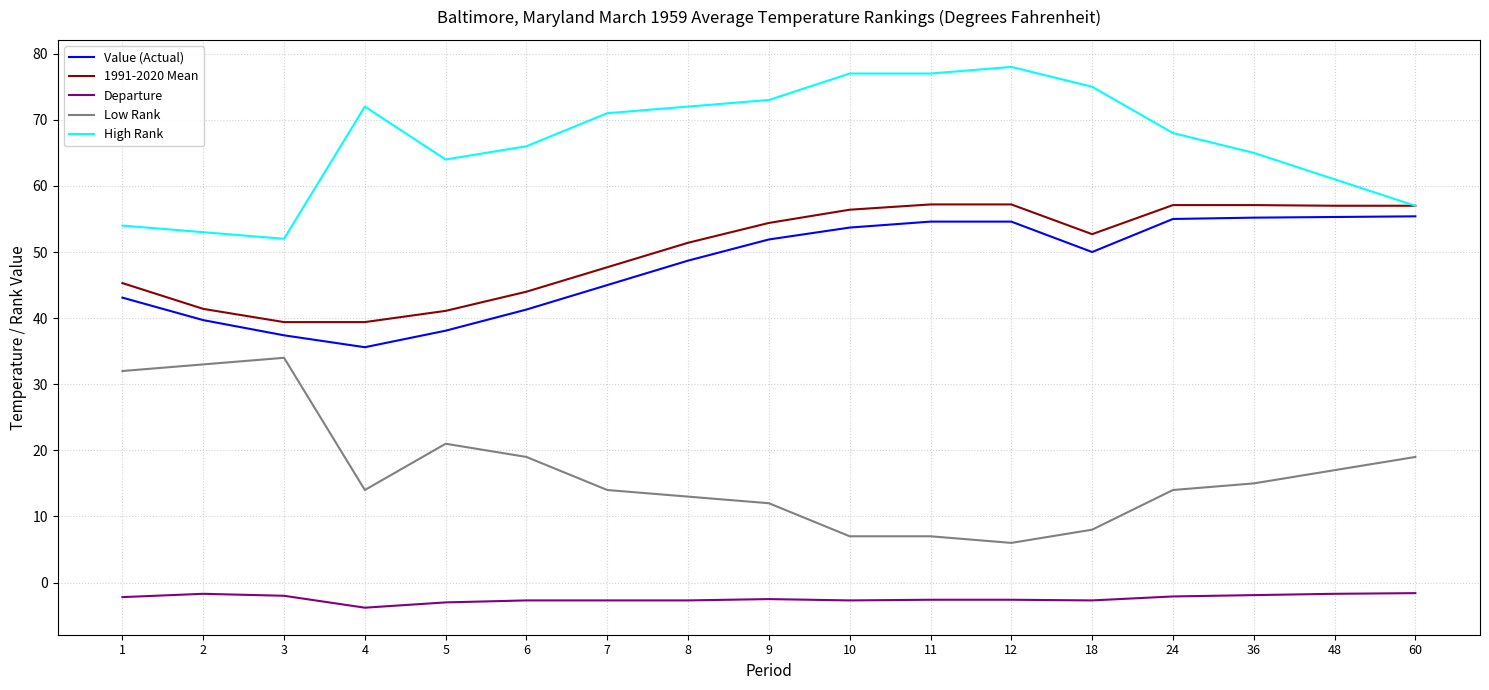

What is the sum of all High Rank values?

1135.0